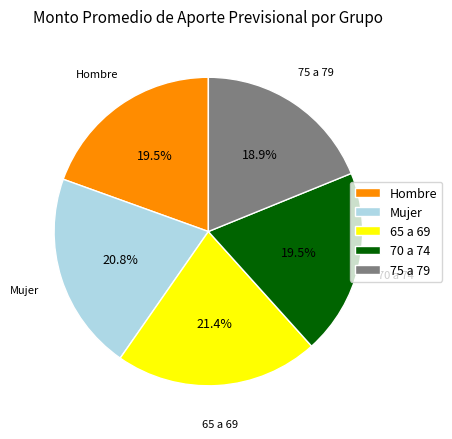

Is there a majority slice in this chart?

No